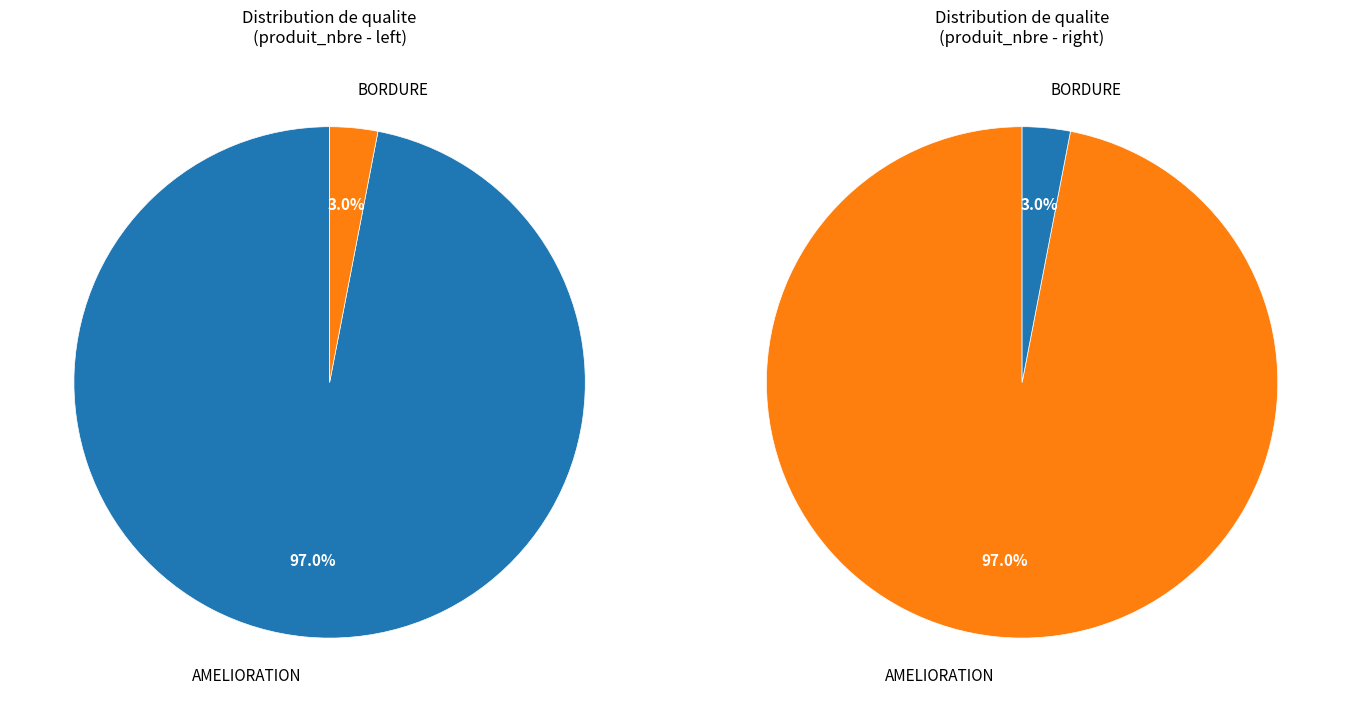

Rank the categories by value from lowest to highest.

BORDURE, AMELIORATION